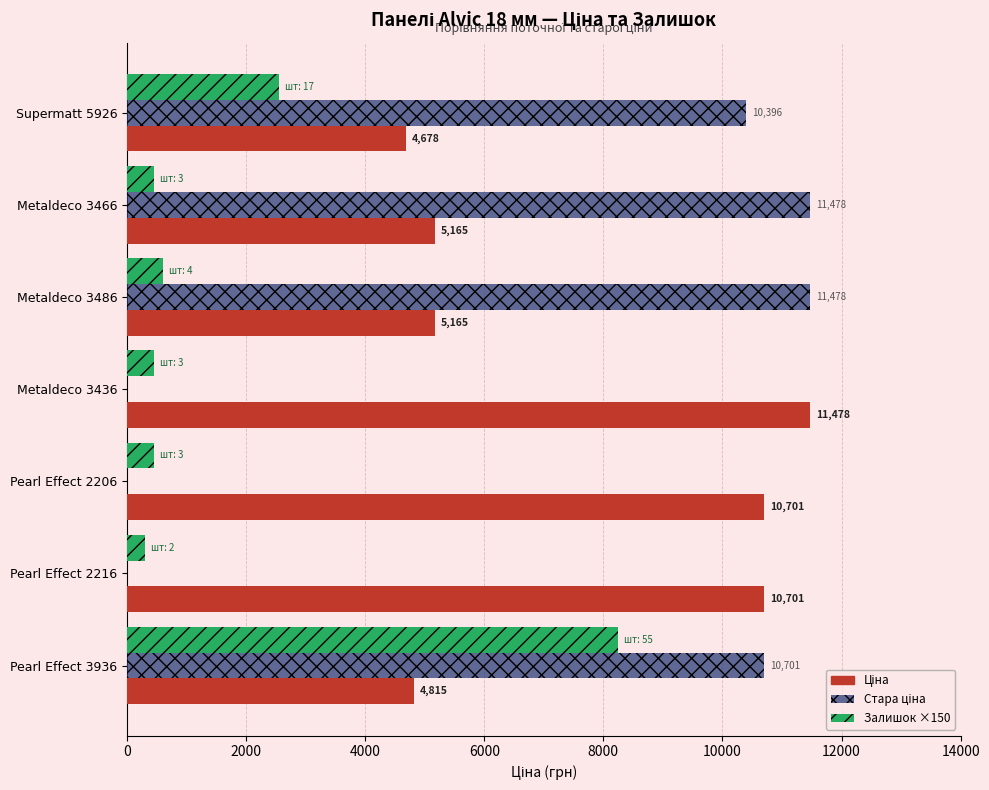

Which series has the largest total across all categories?

Ціна